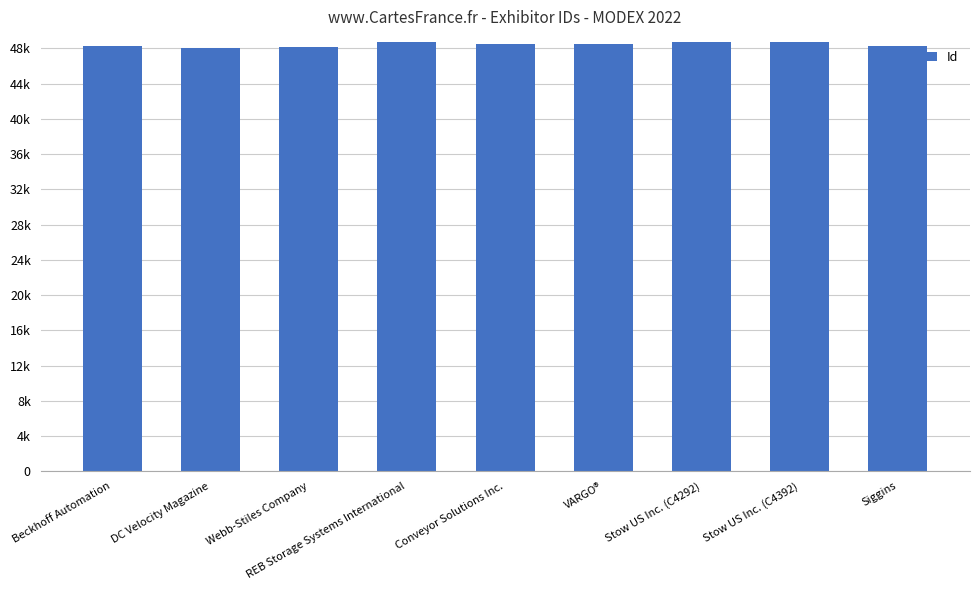

What is the value of the 5th bar from the left?

48550